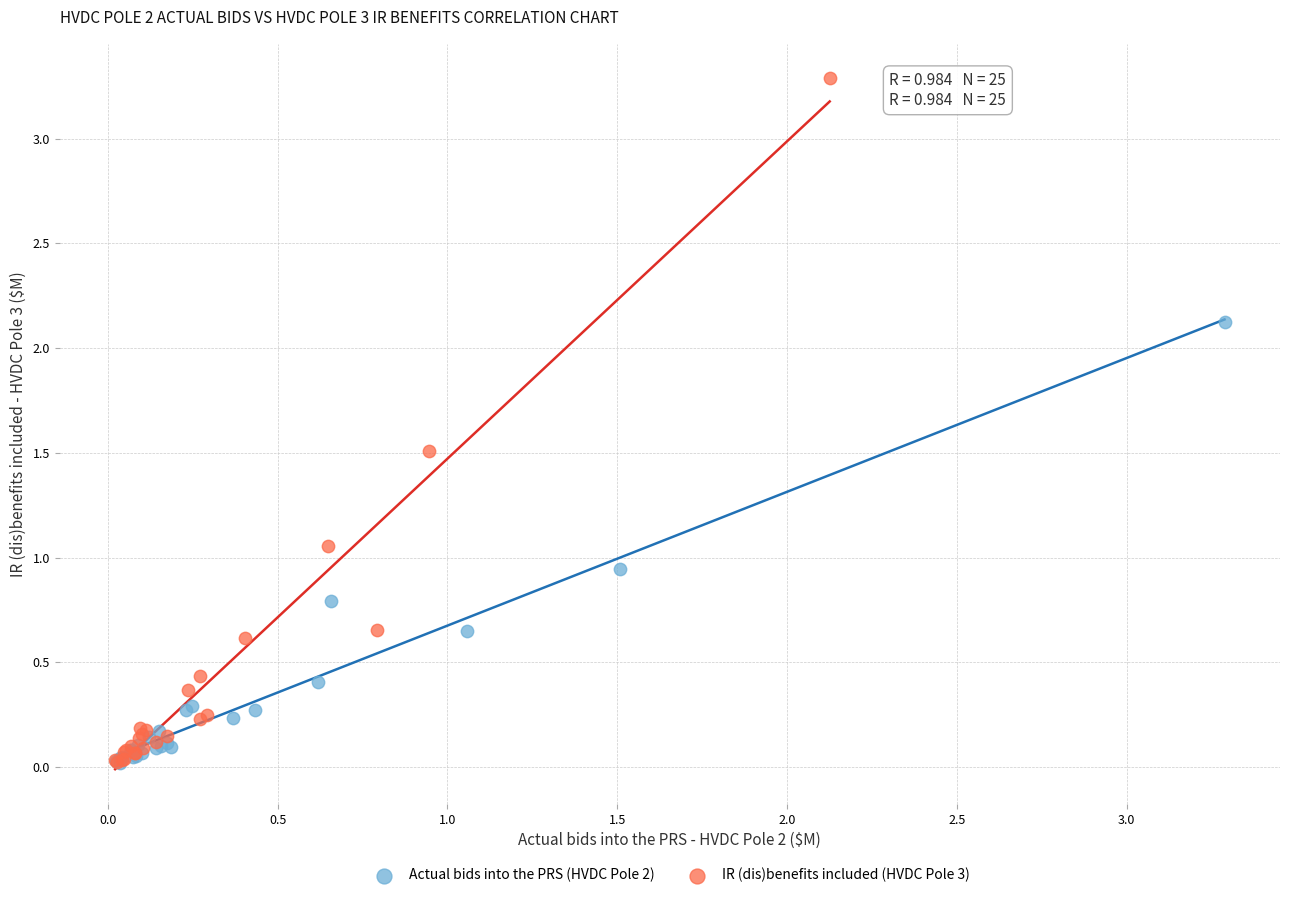

Which series contains the highest Y value?

IR (dis)benefits included (HVDC Pole 3)